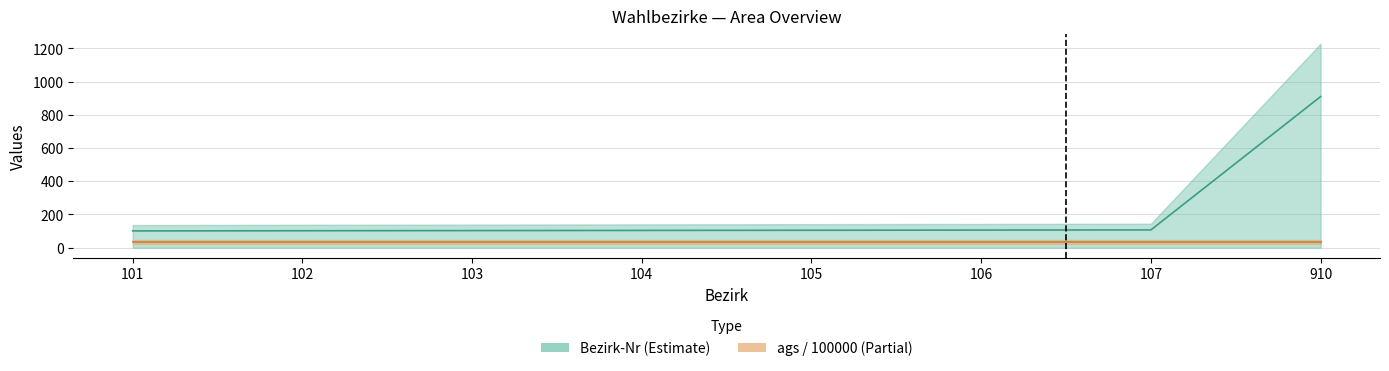

Where is the data nearest to the value 505?

107